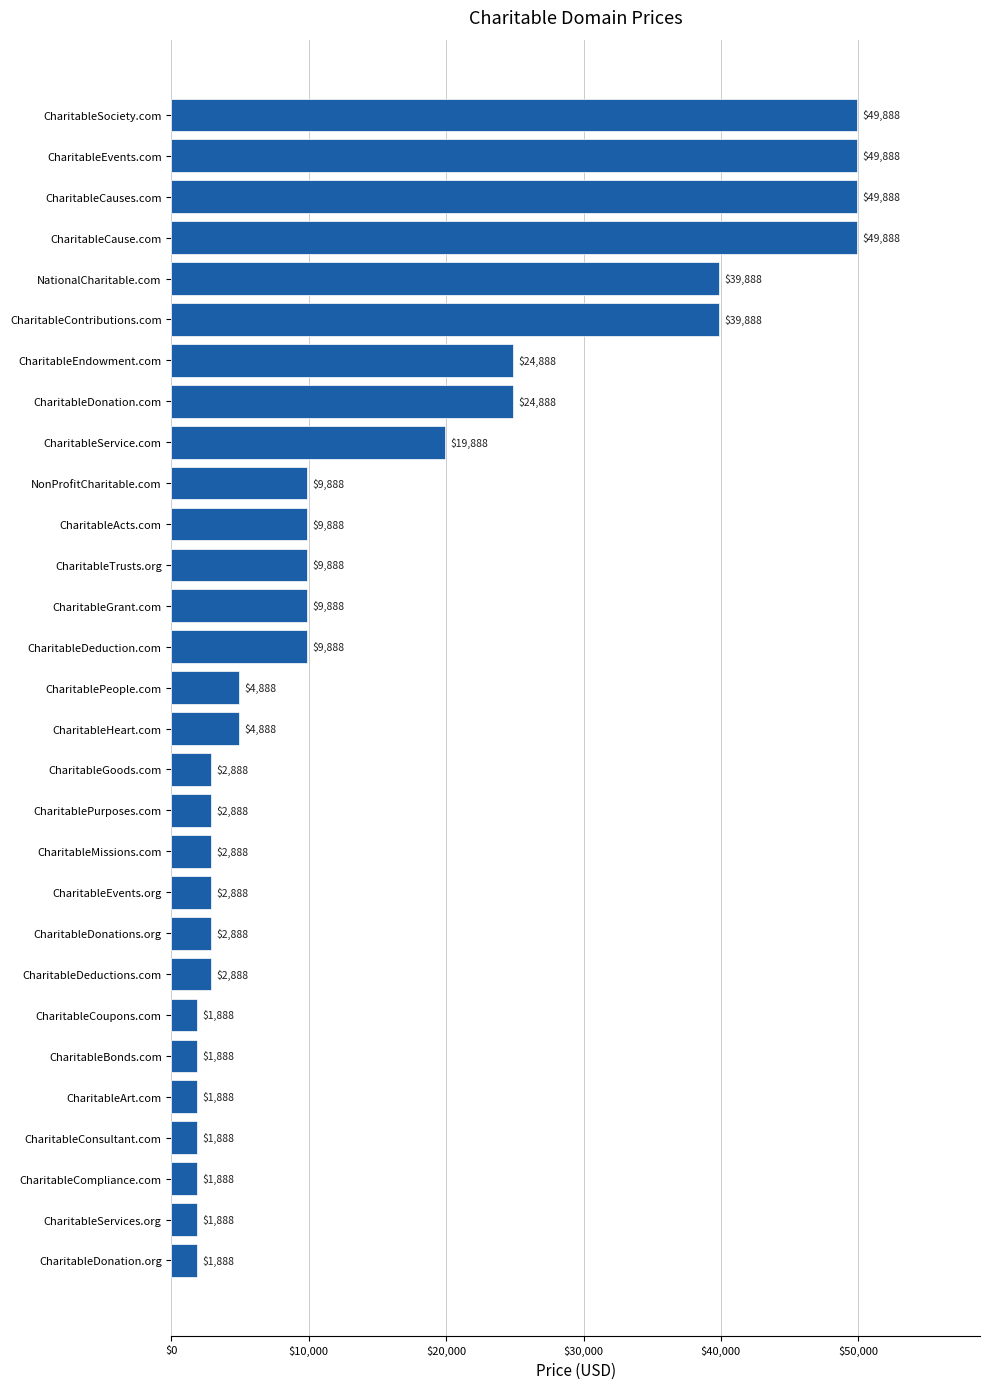

What is the difference between the values at CharitableTrusts.org and CharitableHeart.com?

5000